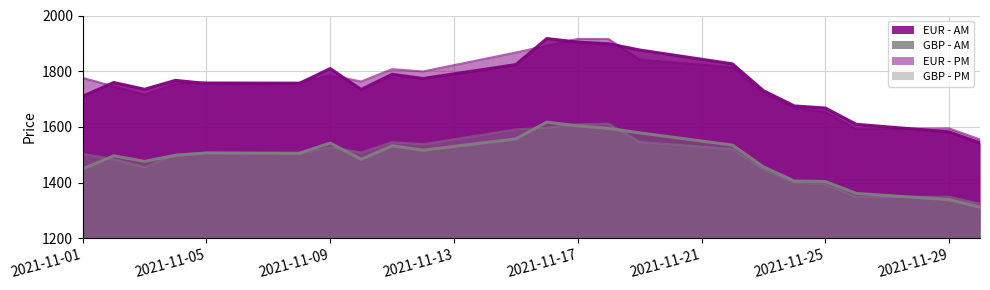

At which category is the sum across all series the highest?

2021-11-17